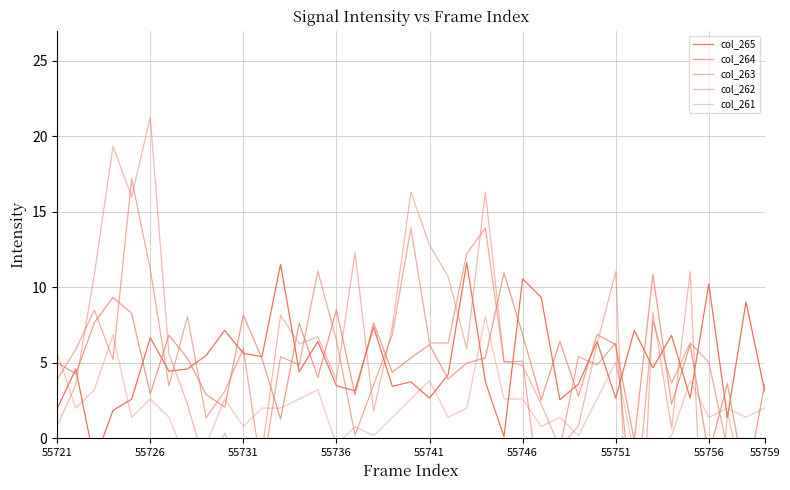

List the labels in order of col_261 value, smallest first.

55756, 31, 32, 55759, 15, 17, 28, 33, 10, 16, 26, 55741, 55751, 18, 21, 27, 35, 37, 55726, 11, 12, 22, 36, 38, 55746, 9, 13, 19, 24, 25, 29, 55731, 14, 20, 34, 30, 55721, 55736, 23